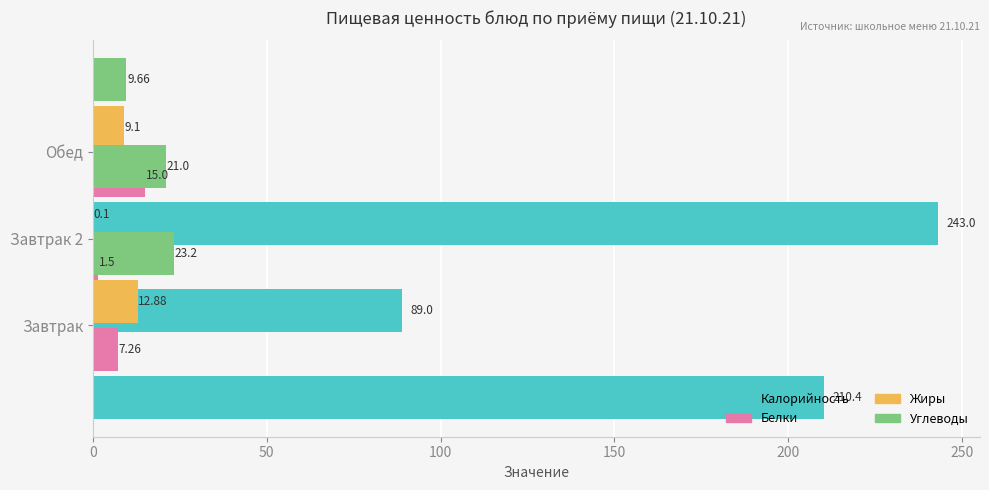

What is the value of the Углеводы bar at the 1st from the left?

23.2